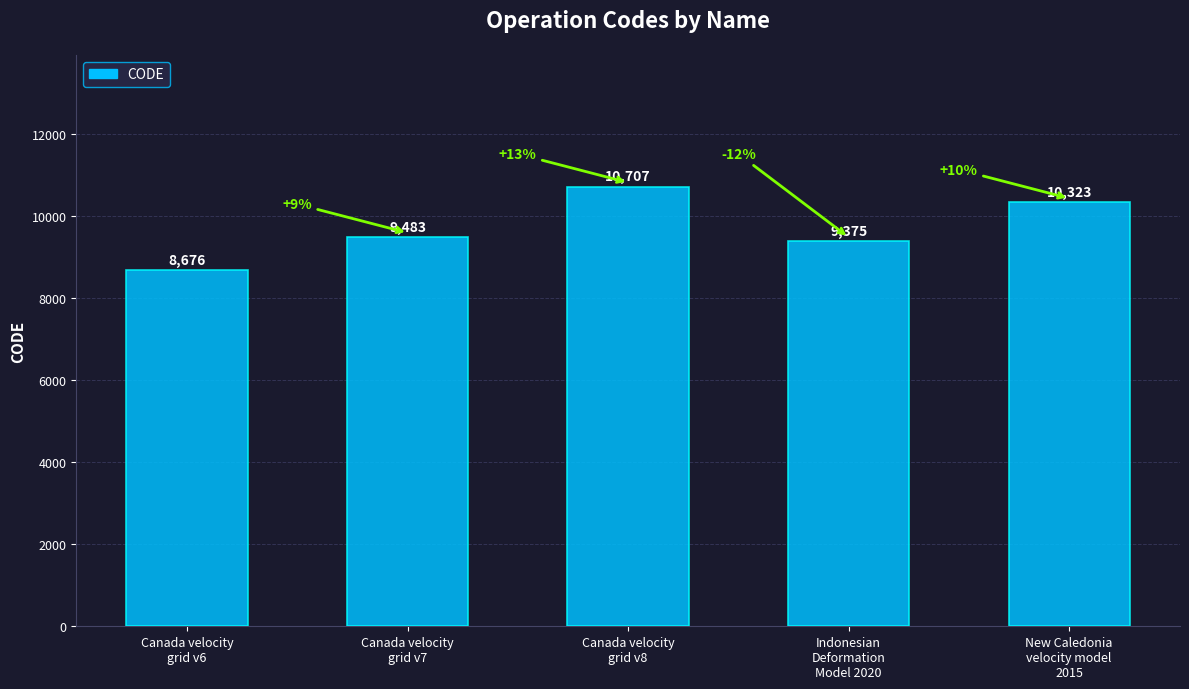

The chart shows a value of 5857 at Canada velocity
grid v6. True or false?

False